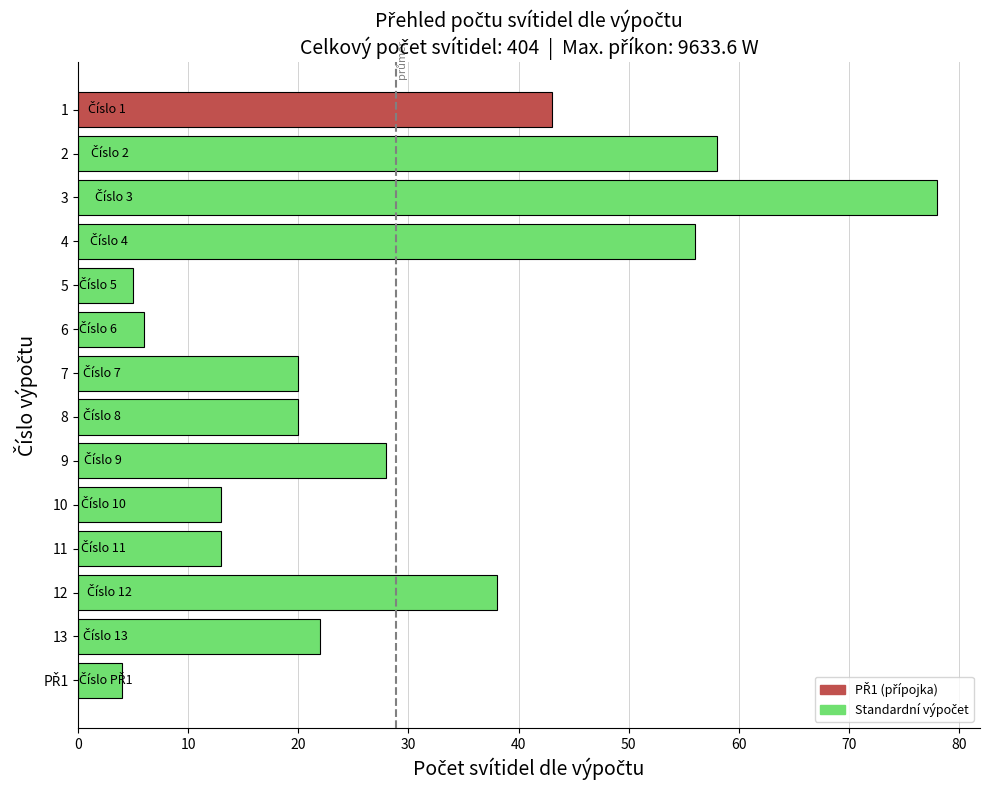

What is the difference between the maximum and minimum values?

74